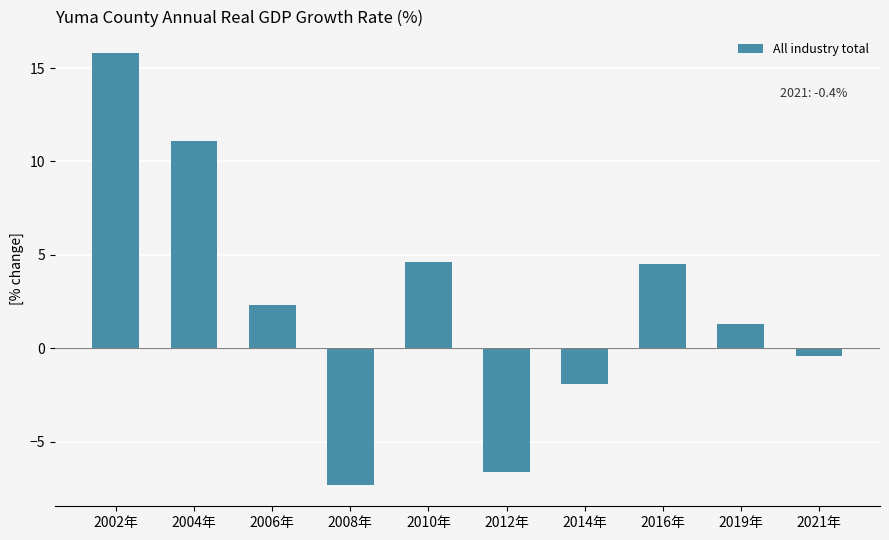

What is the change in value from 2006年 to 2010年?

+2.3